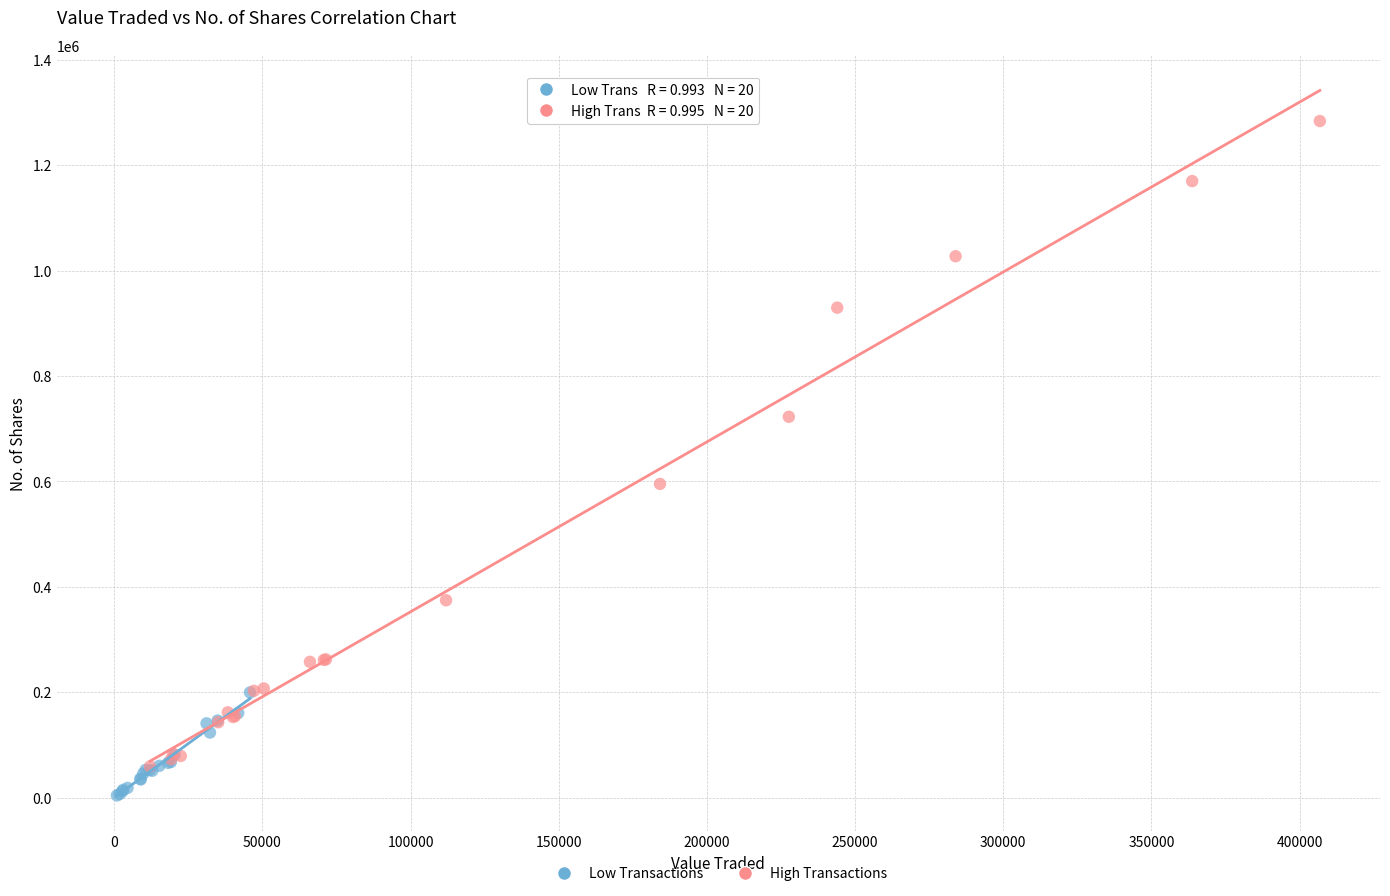

Which series contains the highest Y value?

High Transactions